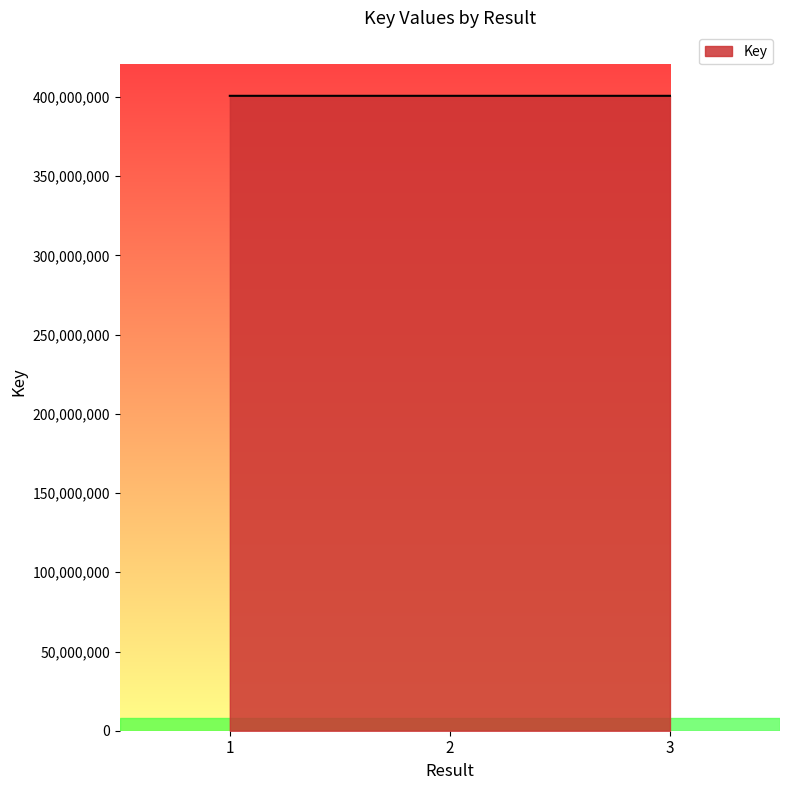

Approximately how many times larger is the value at 2 compared to 3?

1.0